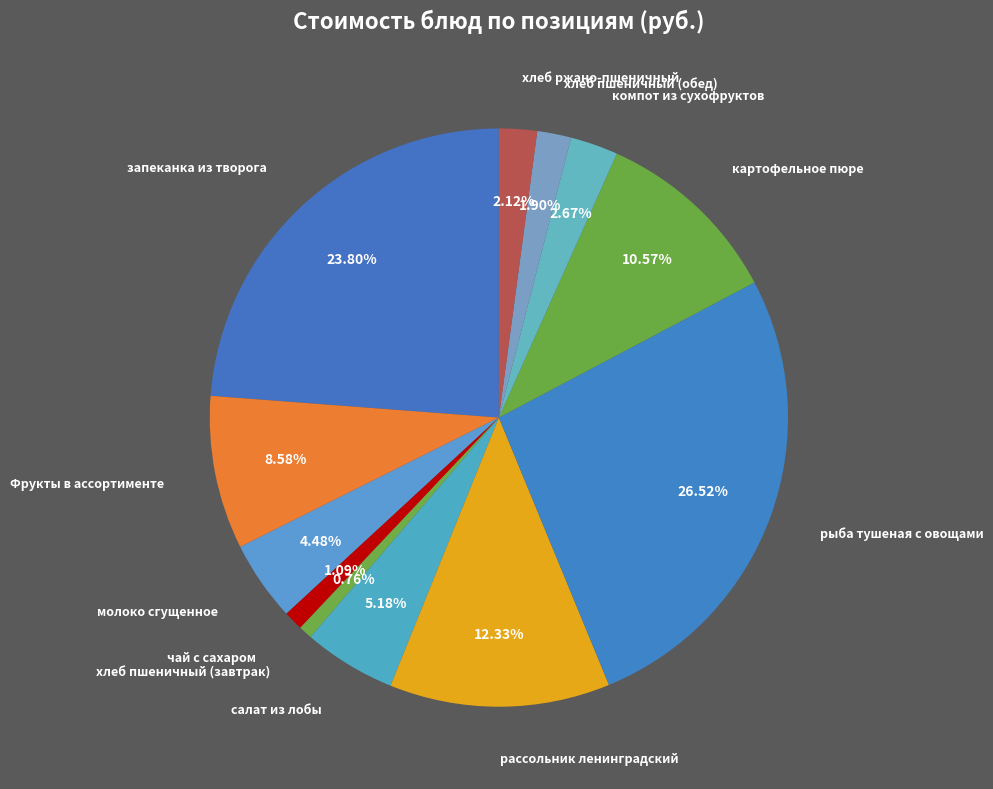

To the nearest percent, what is the difference between the салат из лобы and хлеб пшеничный (завтрак) slice percentages?

4%